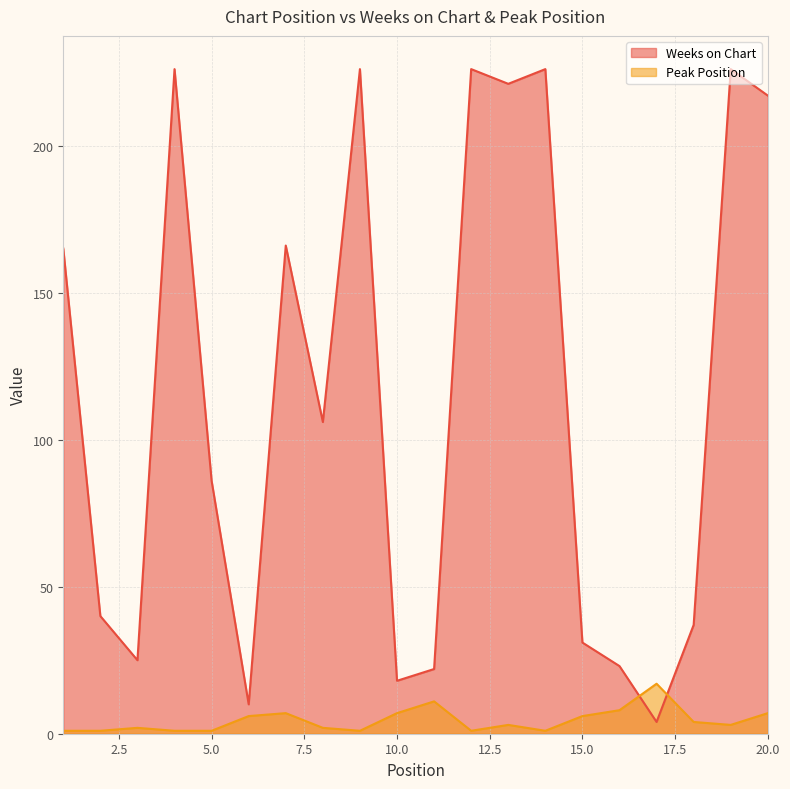

How many categories are shown in the chart?

20